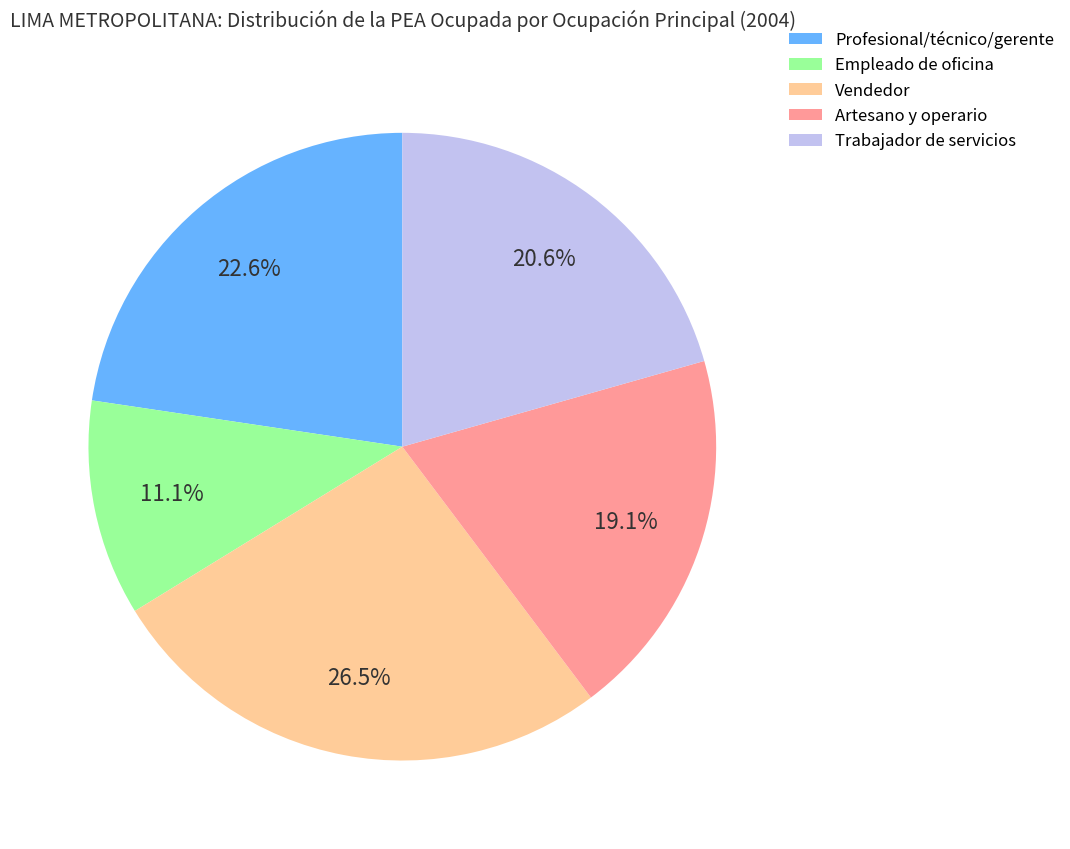

Rank the categories by value from lowest to highest.

Empleado de oficina, Artesano y operario, Trabajador de servicios, Profesional/técnico/gerente, Vendedor